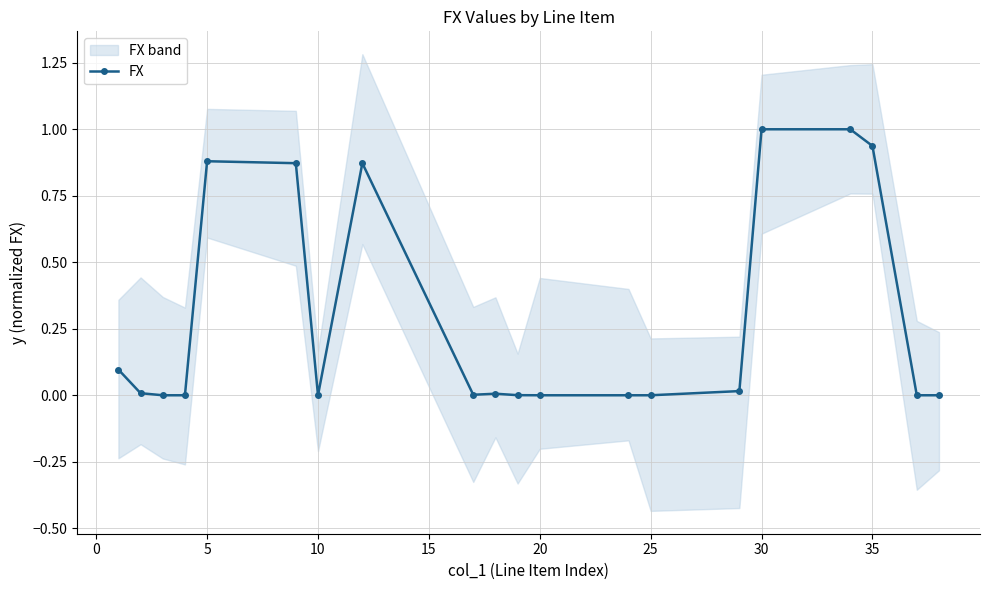

What is the average value?

0.3